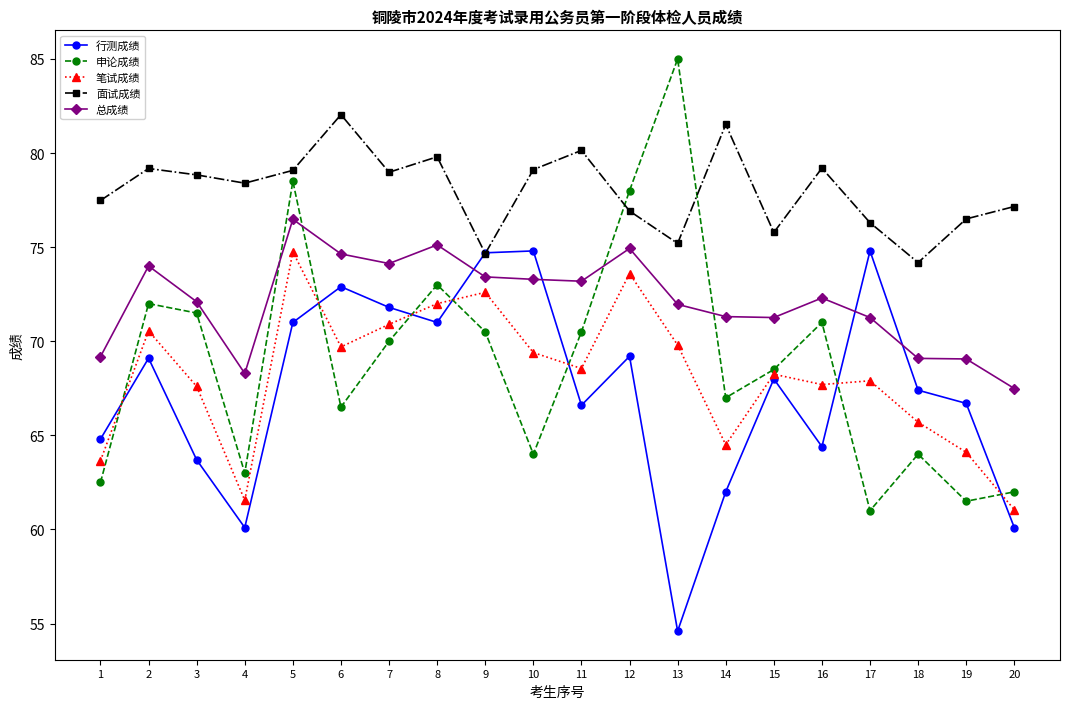

True or false: 总成绩 has more than 2 interior local peaks.

True